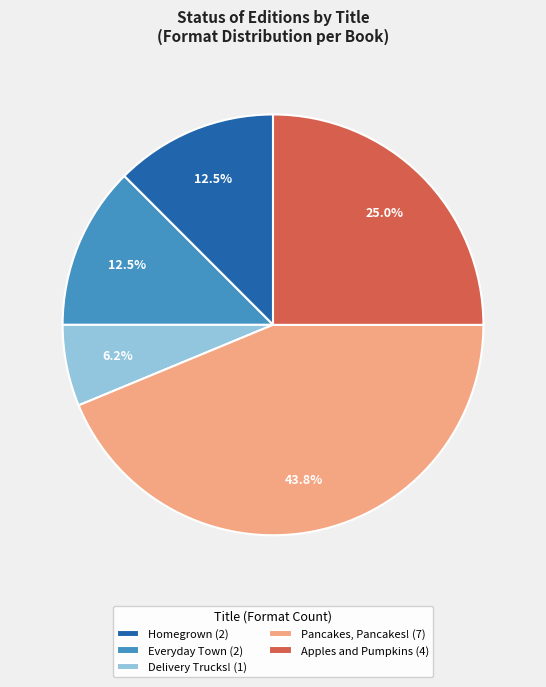

Which category has the smallest portion of the pie?

Delivery Trucks! (1)